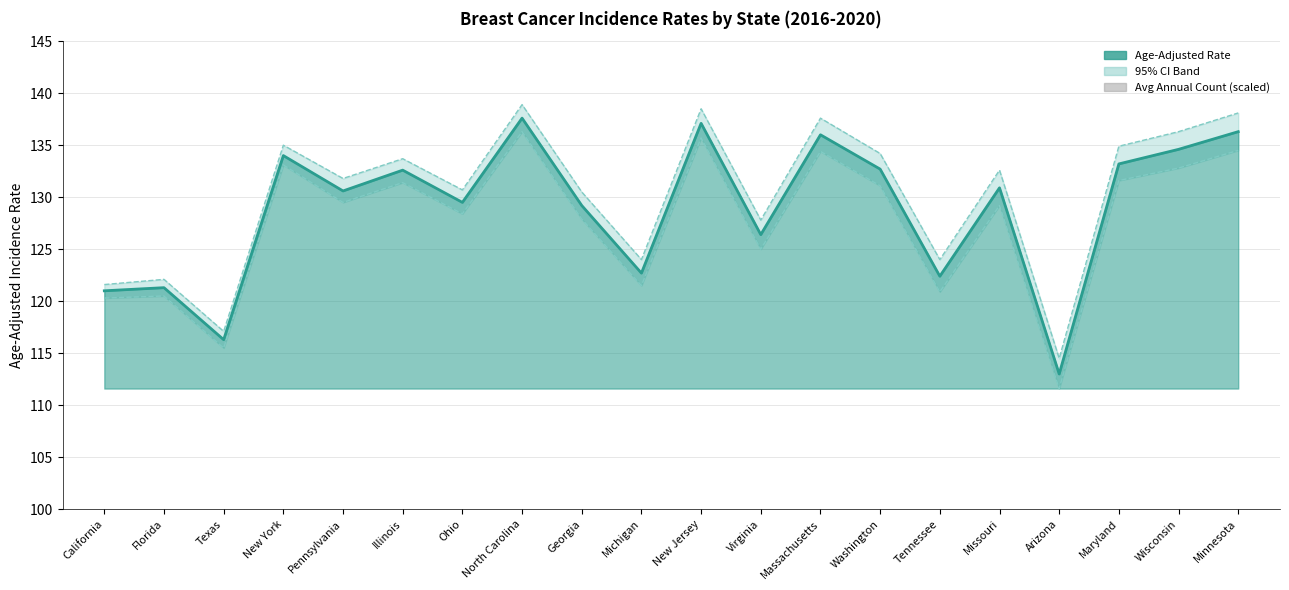

What is the sum of the Avg Annual Count (scaled) values at Pennsylvania and Arizona?

49.4